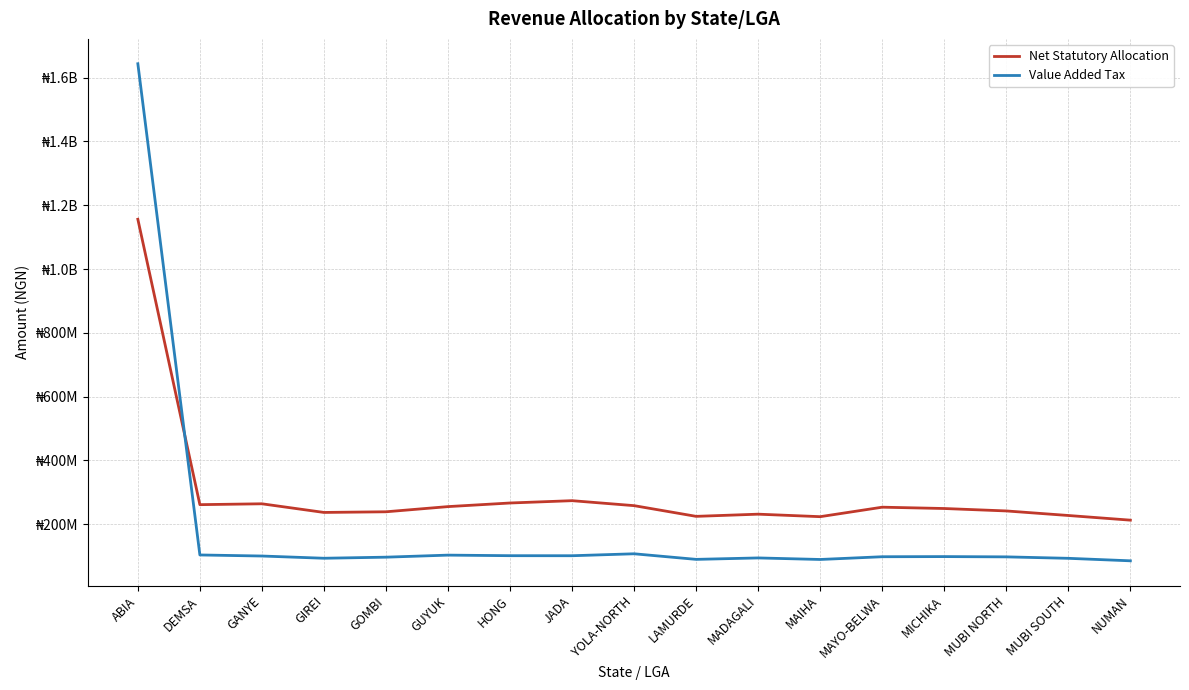

Does the chart display data point markers on the line(s)?

No